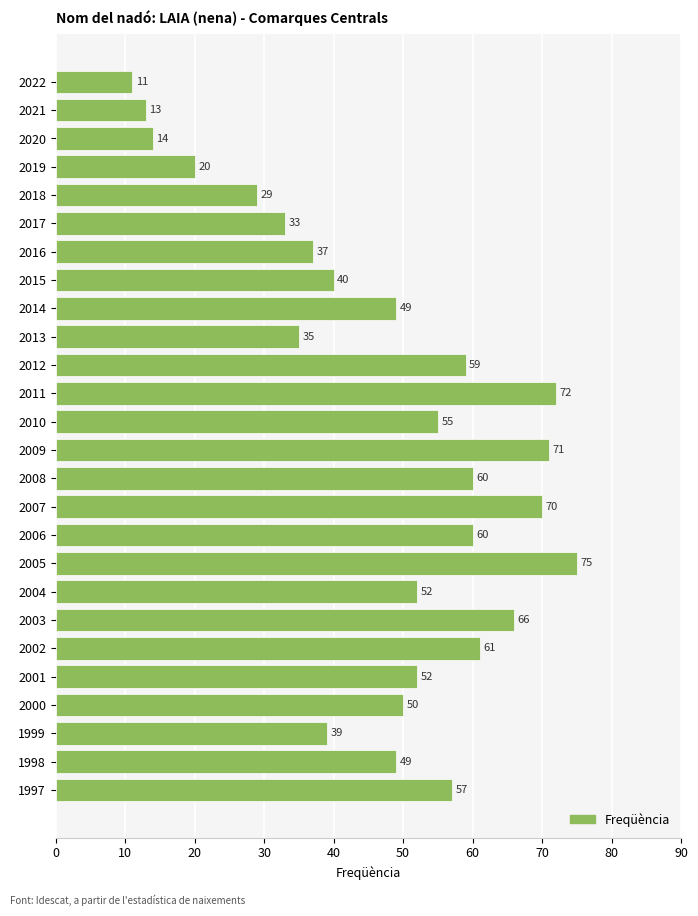

Reading top to bottom, what are all the values shown in this chart?

11	13	14	20	29	33	37	40	49	35	59	72	55	71	60	70	60	75	52	66	61	52	50	39	49	57